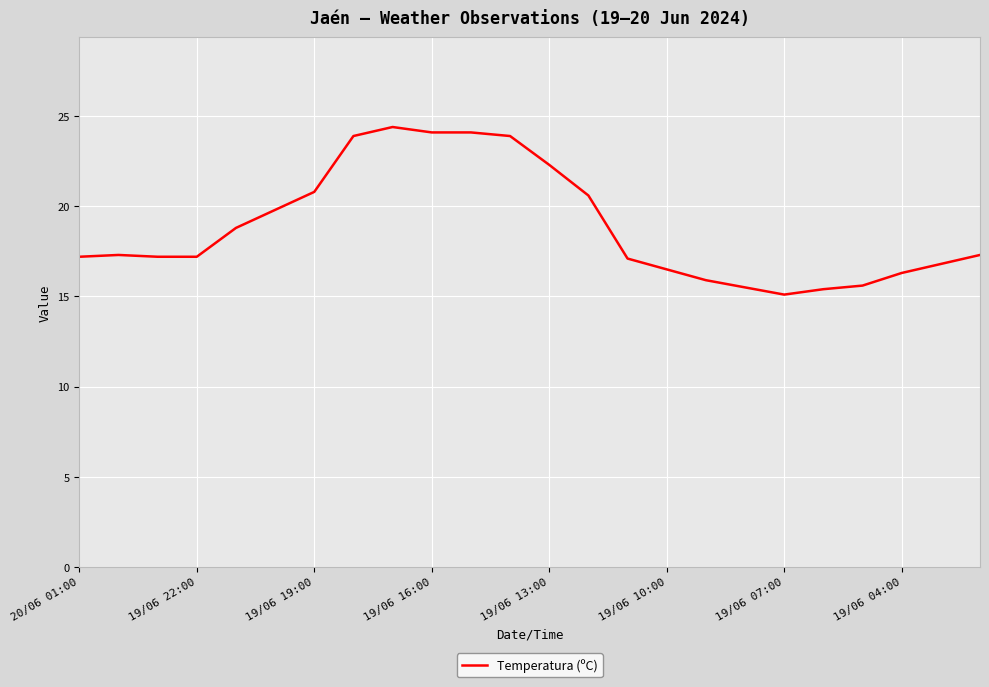

What is the difference between the maximum and second lowest values?

9.0